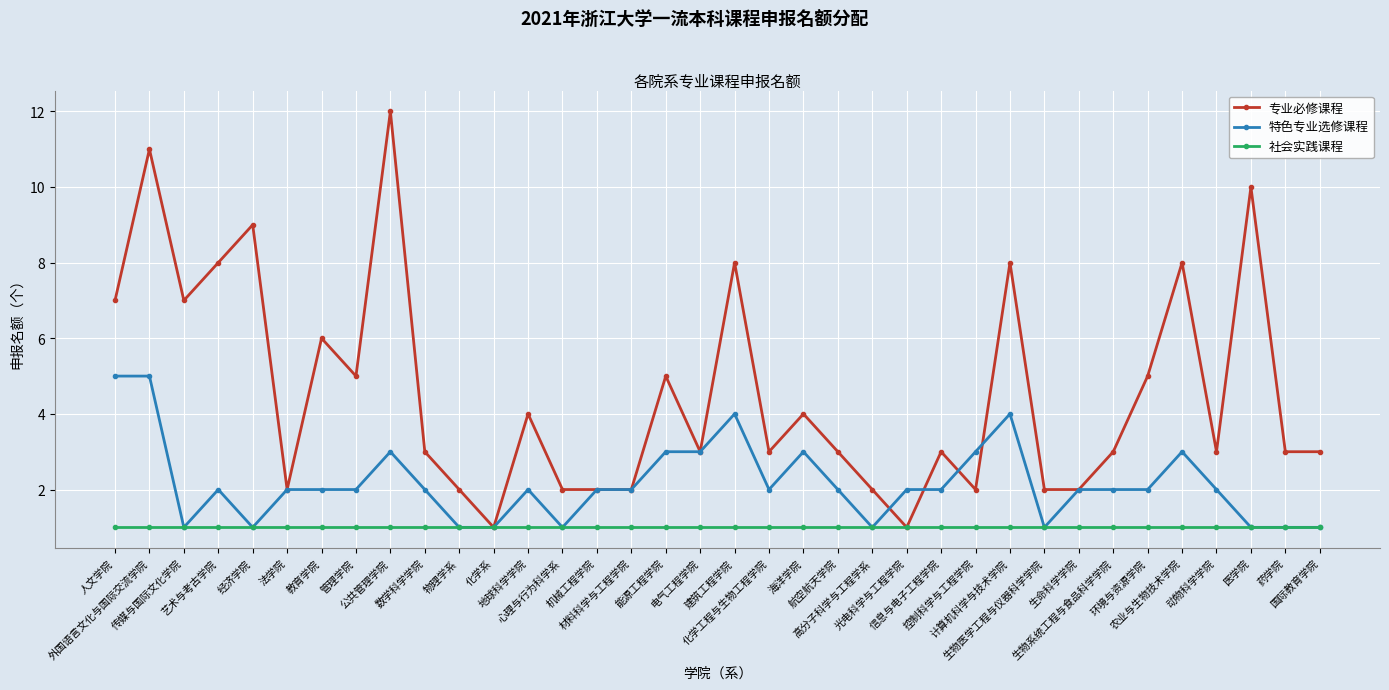

What is the greatest value displayed?

12